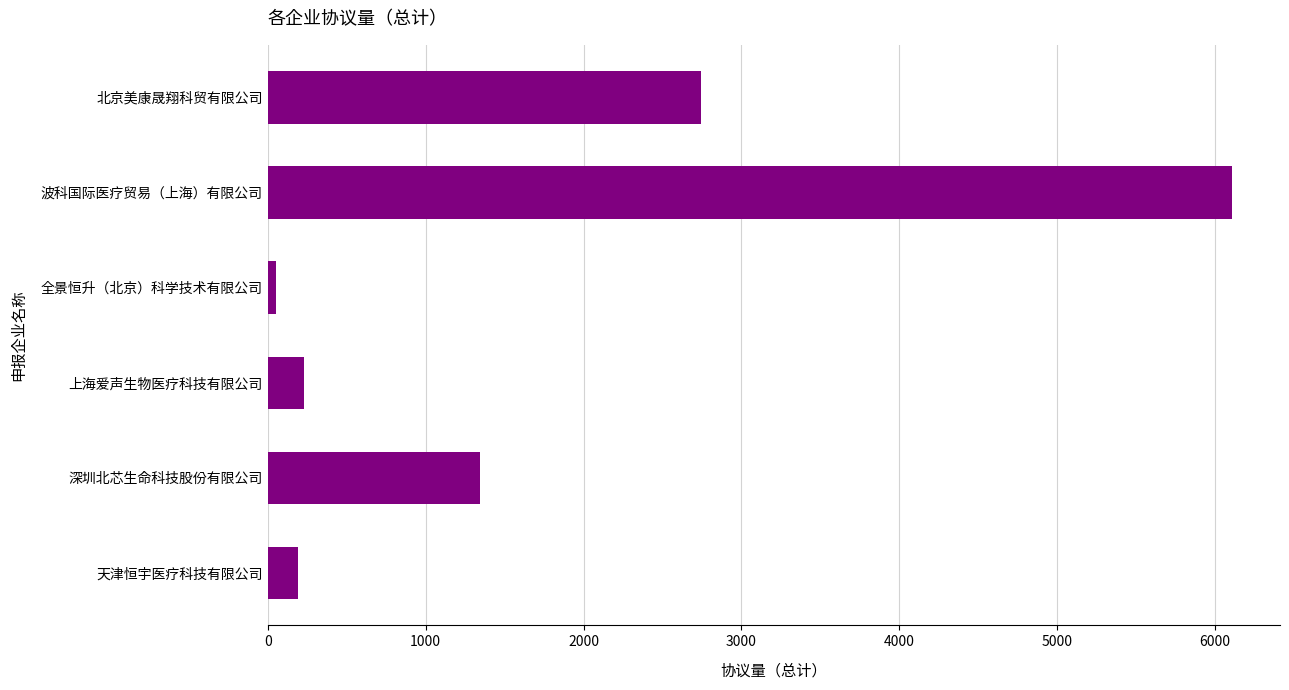

What is the label of the 5th bar from the bottom?

波科国际医疗贸易（上海）有限公司